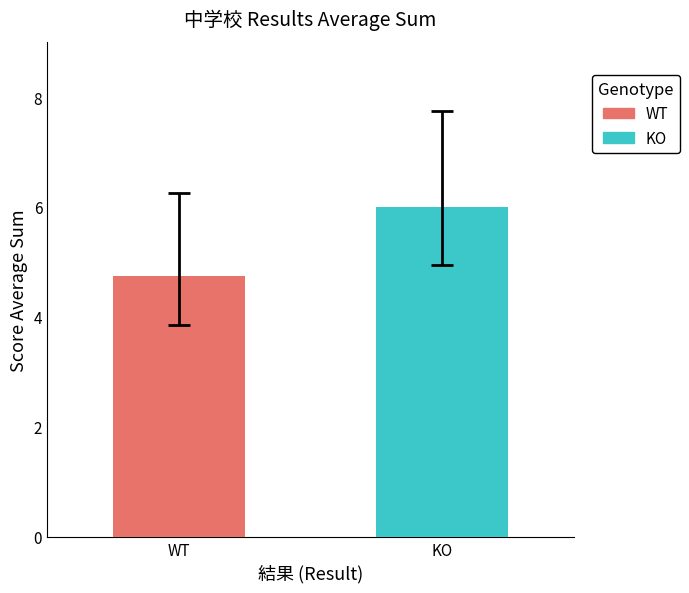

What is the maximum value for KO?

6.0